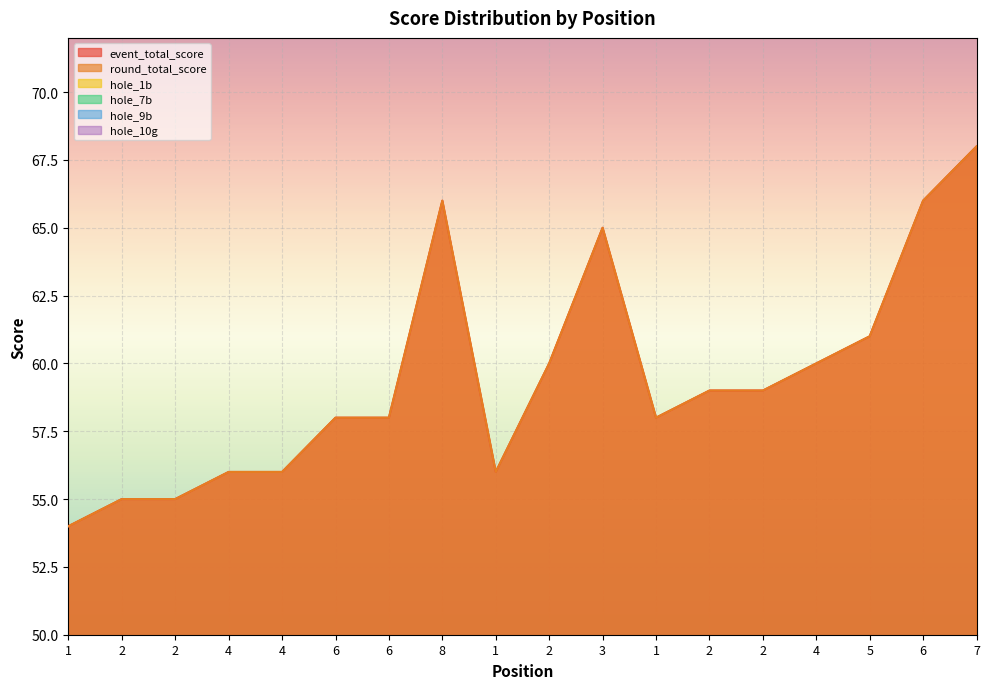

At which category is the sum across all series the highest?

7